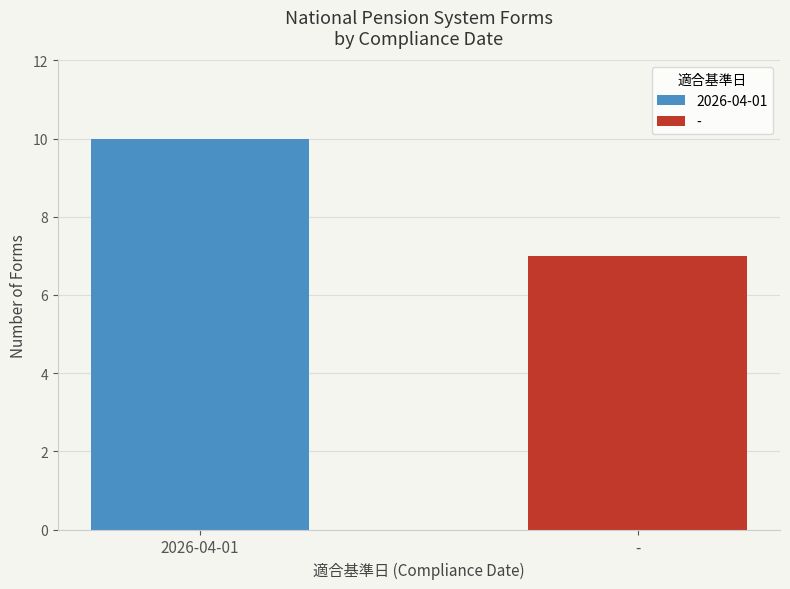

What is the maximum value for -?

7